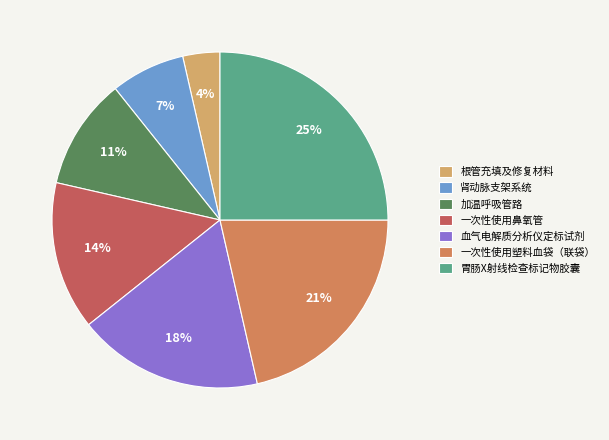

Combined, do 肾动脉支架系统 and 胃肠X射线检查标记物胶囊 account for over 50%?

No